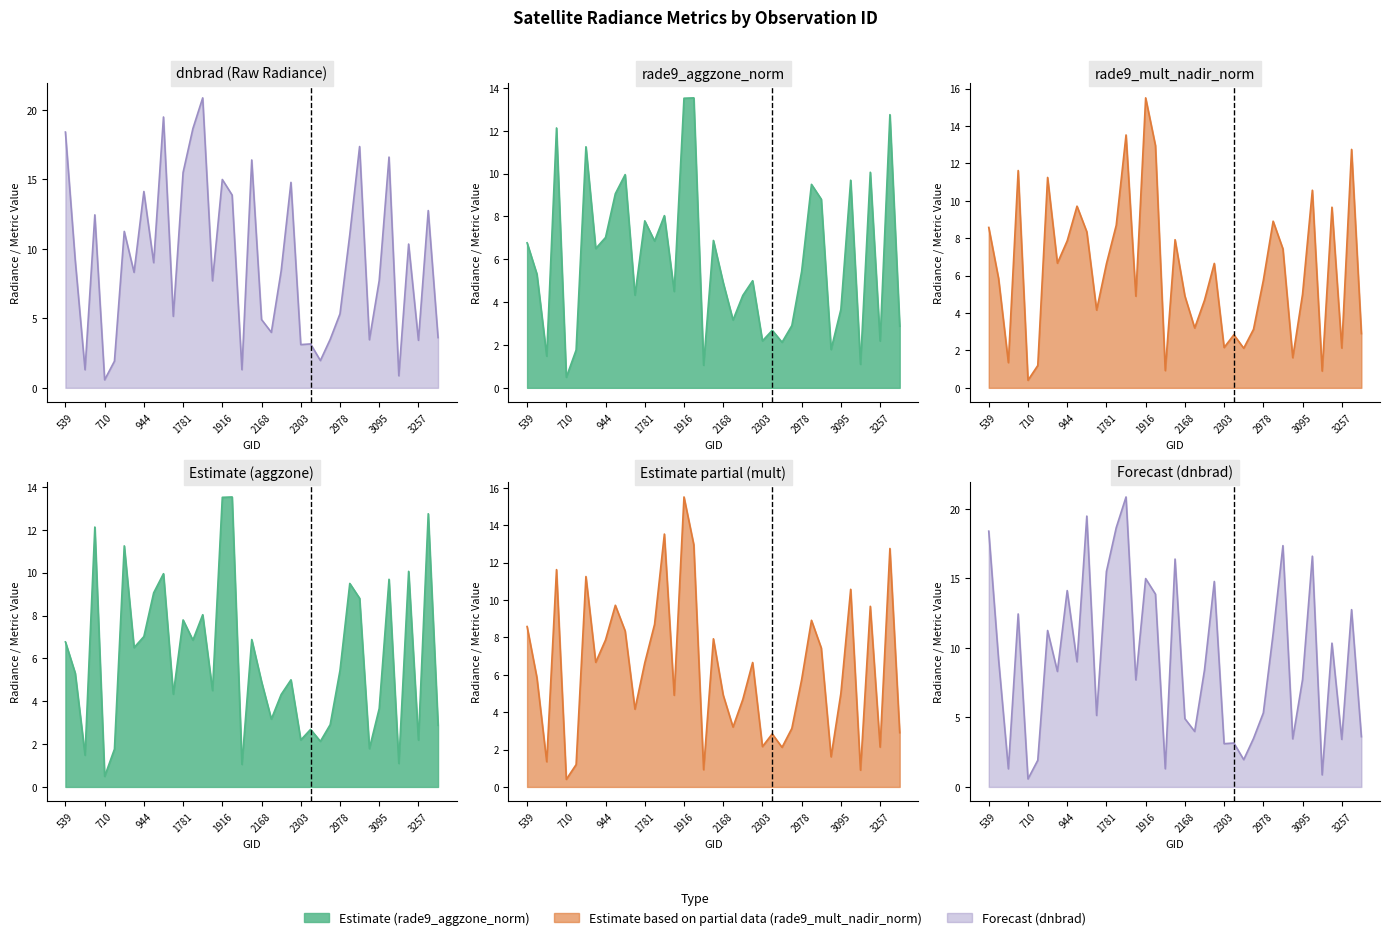

Reading left to right, extract all data points from this chart.

dnbrad_line: 18.4	9.2	1.3	12.4	0.6	1.9	11.3	8.3	14.1	9.0	19.5	5.1	15.5	18.7	20.9	7.7	15.0	13.9	1.3	16.4	4.9	4.0	8.4	14.8	3.1	3.2	2.0	3.5	5.3	11.0	17.4	3.5	7.7	16.6	0.9	10.3	3.4	12.8	3.6
rade9_aggzone_norm_line: 6.8	5.3	1.5	12.1	0.5	1.8	11.3	6.5	7.0	9.1	10.0	4.3	7.8	6.9	8.0	4.5	13.5	13.5	1.1	6.9	4.9	3.2	4.3	5.0	2.2	2.7	2.1	2.9	5.4	9.5	8.8	1.8	3.7	9.7	1.1	10.1	2.2	12.8	2.9
rade9_mult_nadir_norm_line: 8.6	5.9	1.3	11.6	0.4	1.2	11.3	6.7	7.9	9.7	8.3	4.2	6.6	8.7	13.5	4.9	15.5	13.0	0.9	7.9	4.9	3.2	4.7	6.7	2.2	2.8	2.1	3.1	5.7	8.9	7.4	1.6	5.0	10.6	0.9	9.7	2.1	12.8	2.9